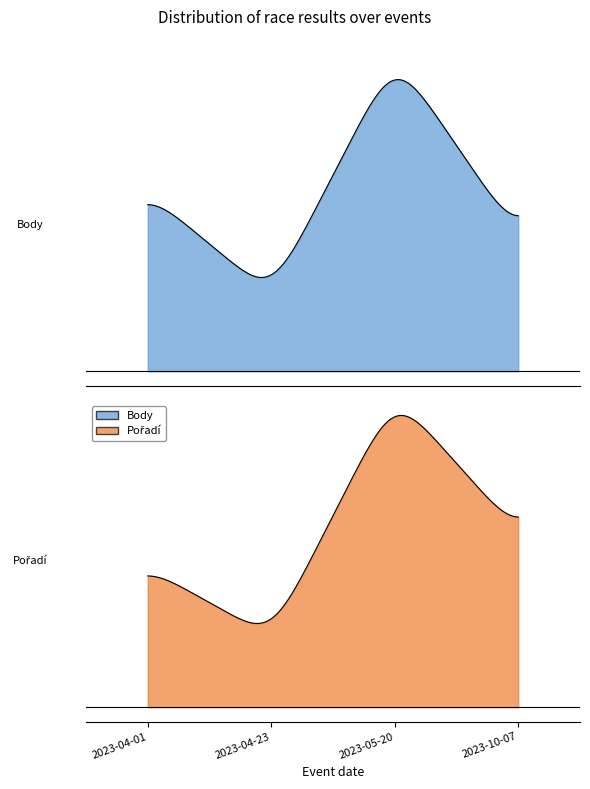

At which label is Body closest to 5980?

2023-04-01